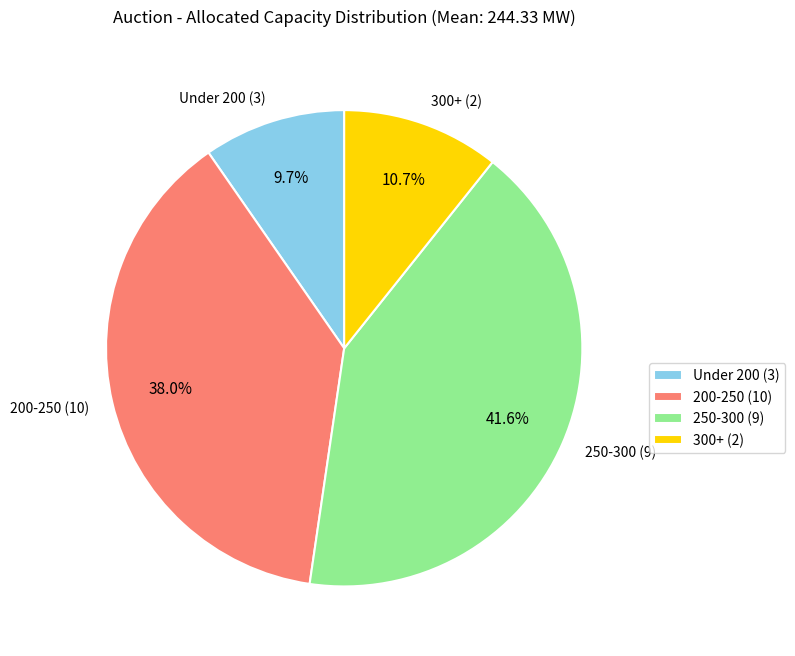

Approximately how many times larger is the value at Under 200 (3) compared to 200-250 (10)?

0.3